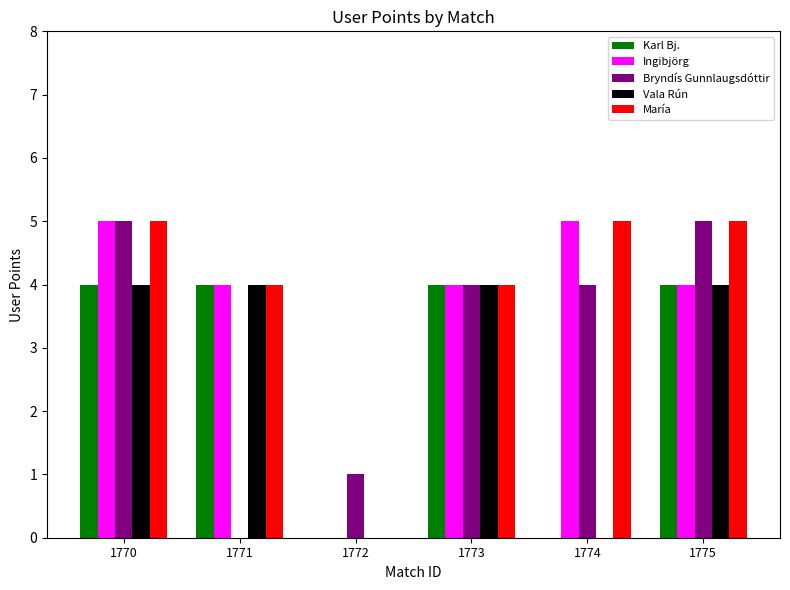

Are the bars horizontal?

No